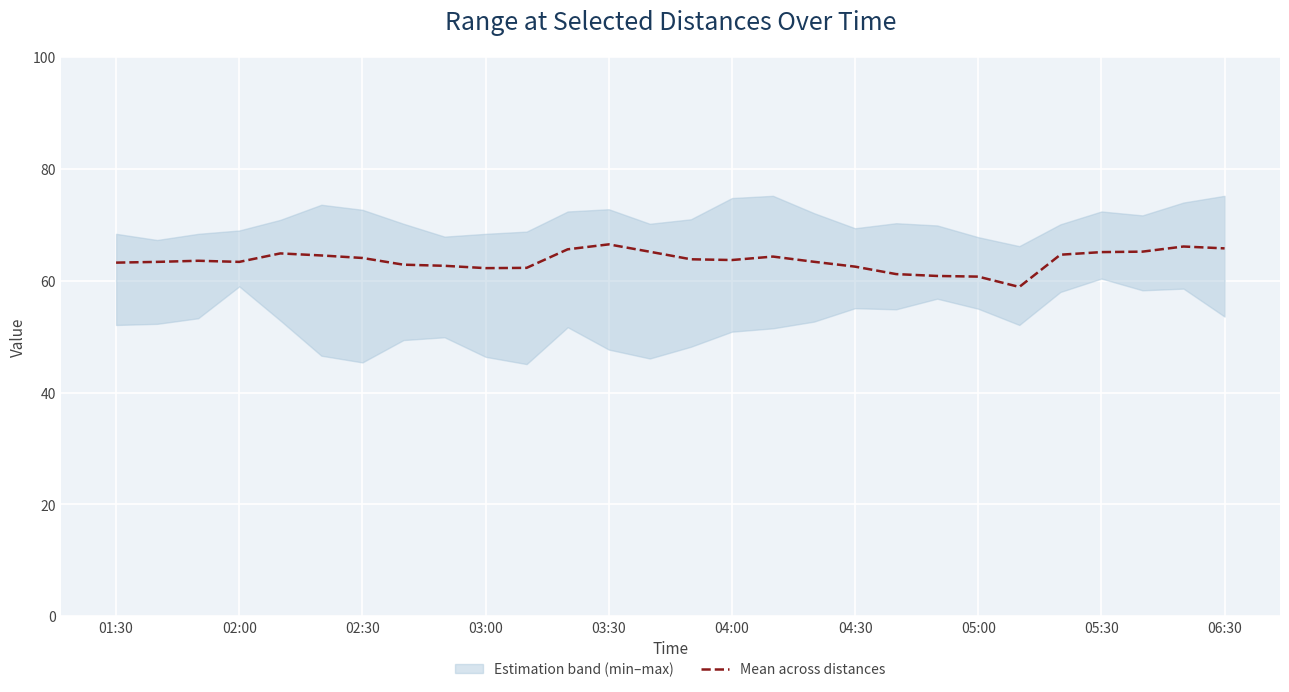

Does the chart display data point markers on the line(s)?

No